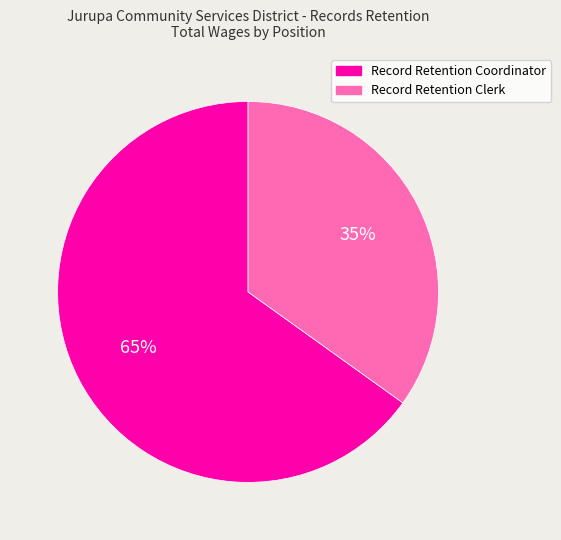

Combined, do Record Retention Coordinator and Record Retention Clerk account for over 50%?

Yes